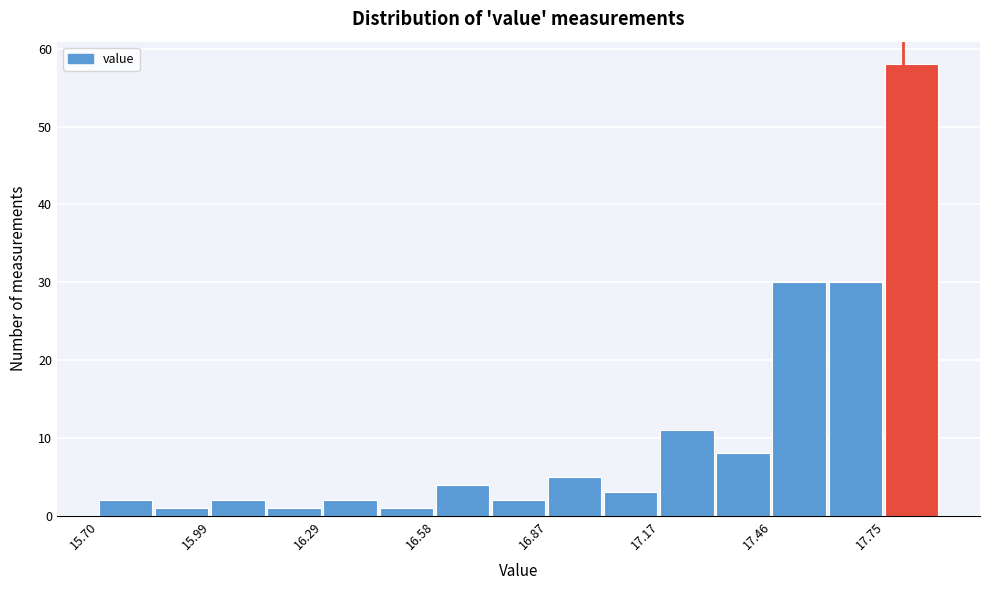

Around what value on the x-axis is the tallest bar? Give the approximate position of its centre, as read against the axis.

17.80